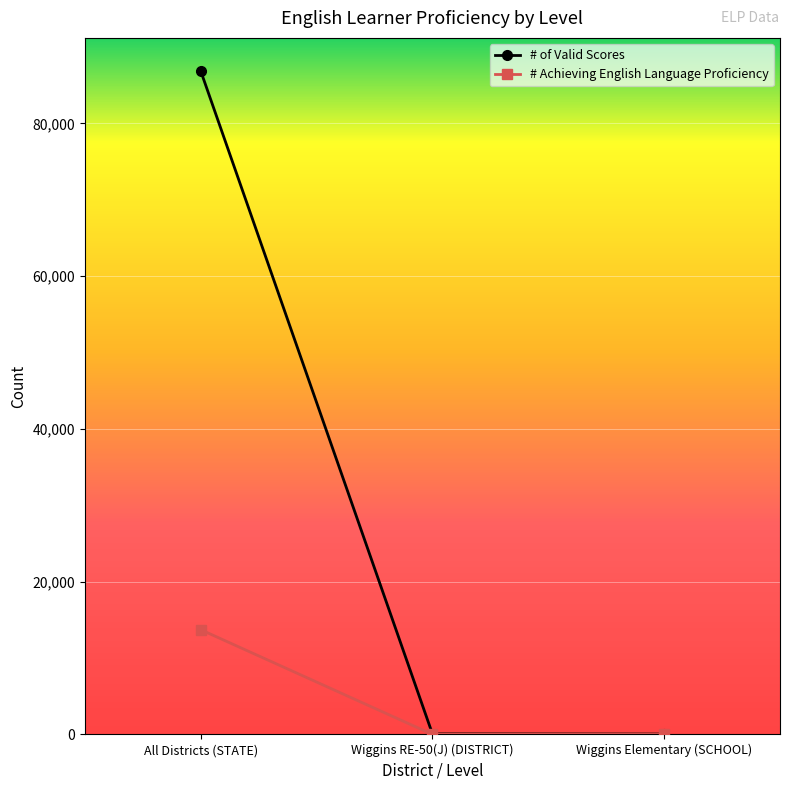

List the series in order of their overall mean, lowest first.

# Achieving English Language Proficiency, # of Valid Scores